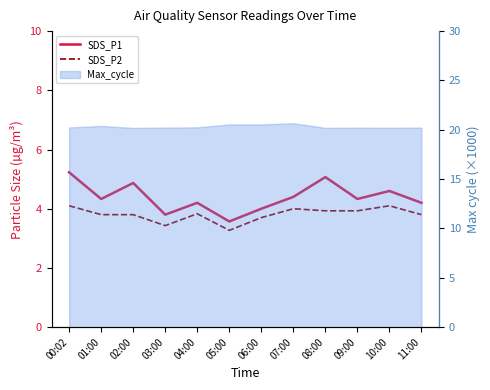

At which label is SDS_P2 closest to 3?

05:00